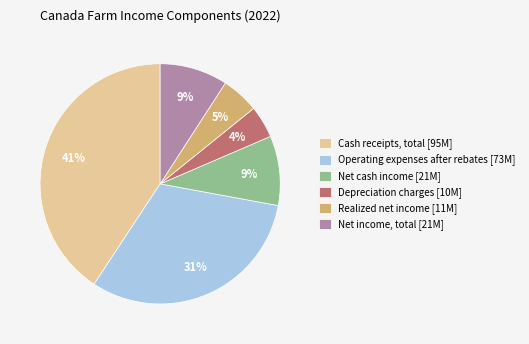

Is there a majority slice in this chart?

No